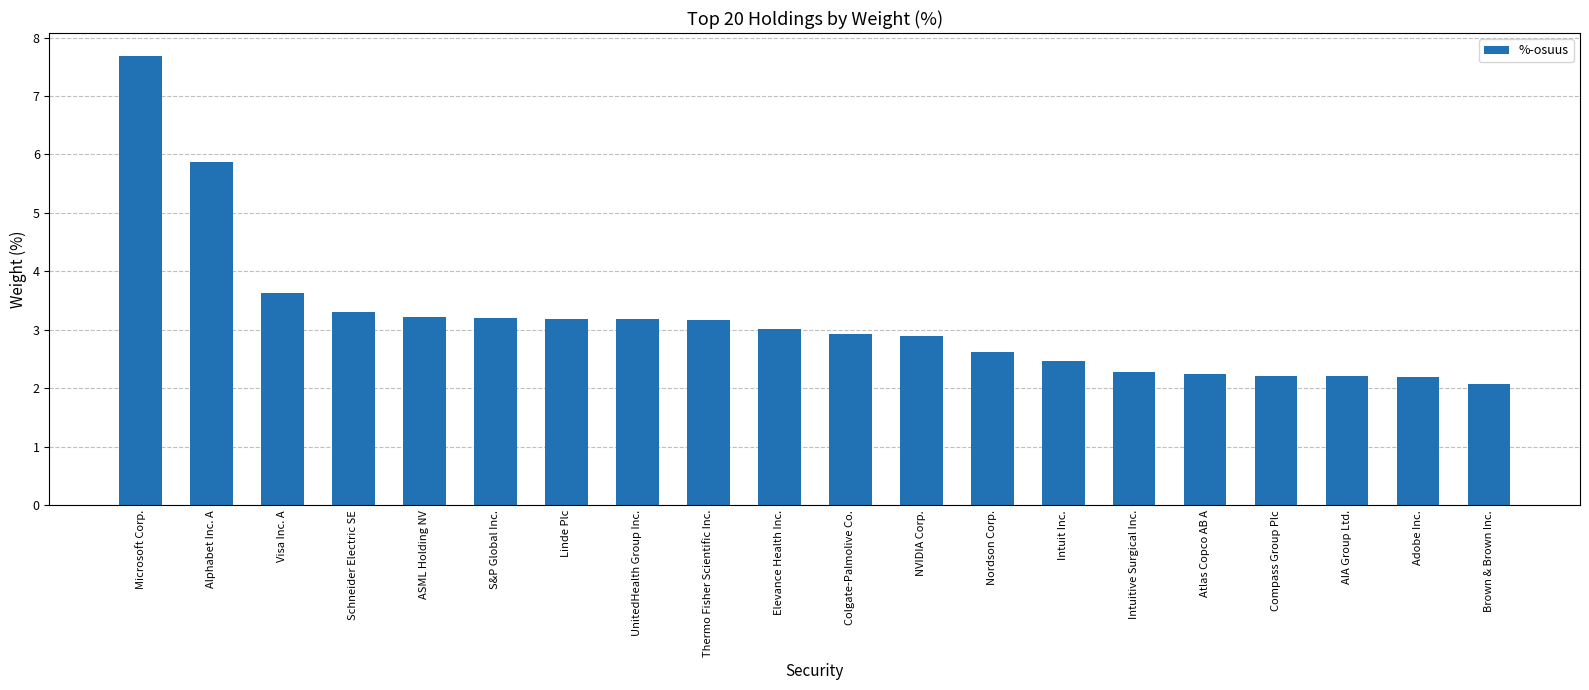

What is the difference between the second highest and second lowest values?

3.7